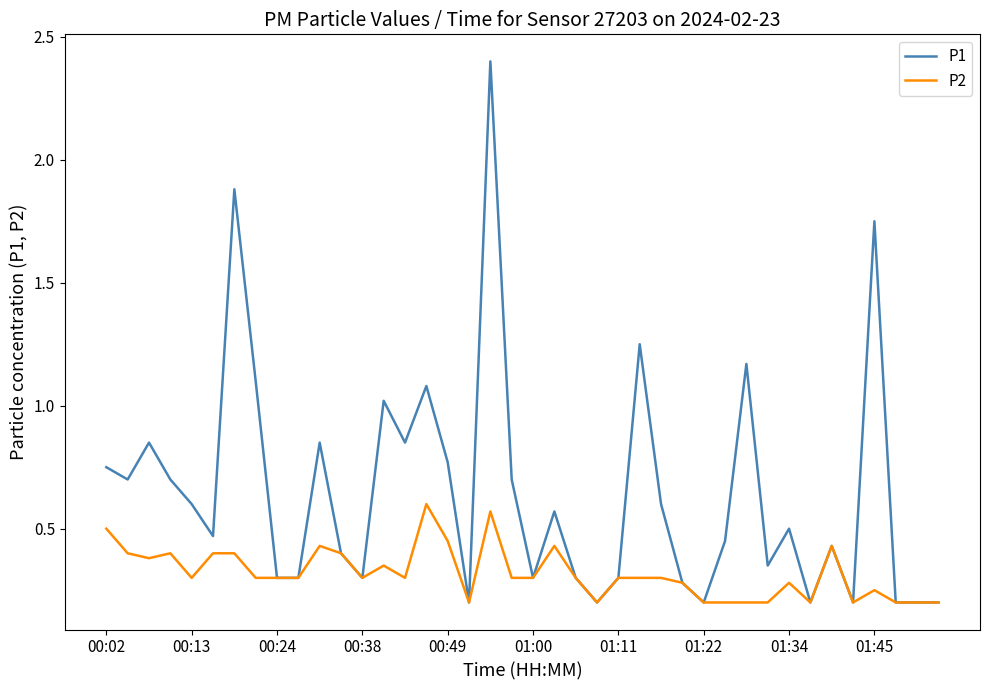

List the series in order of their peak value, lowest first.

P2, P1